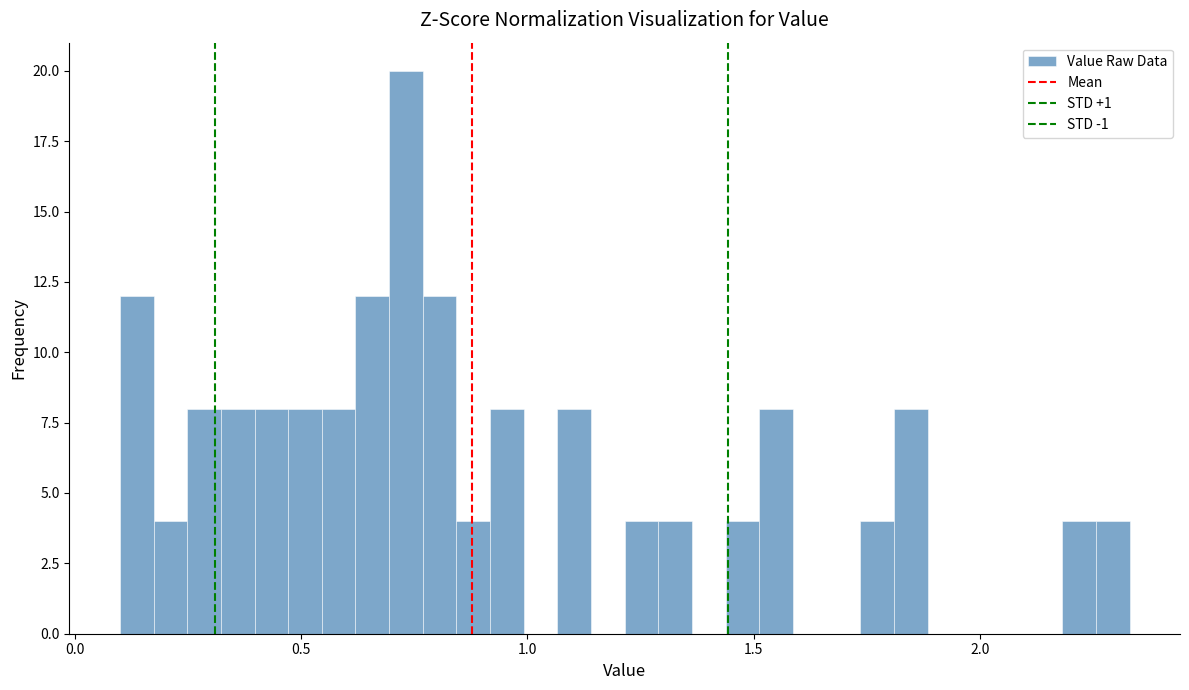

Around what value on the x-axis is the tallest bar? Give the approximate position of its centre, as read against the axis.

0.75